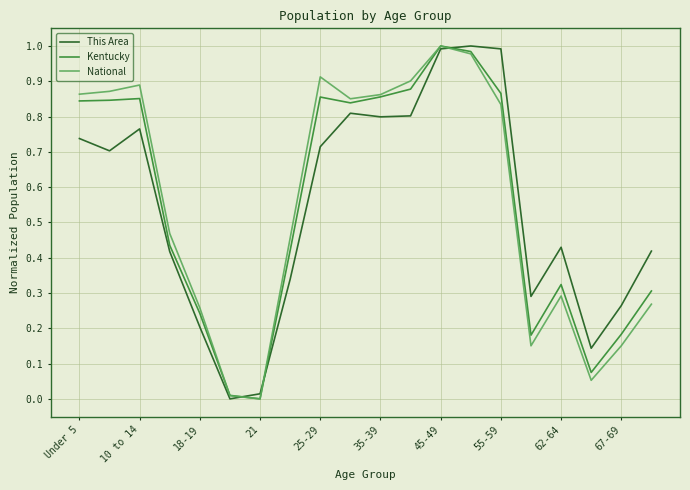

After their last crossing, which series has the higher values: National or This Area?

This Area